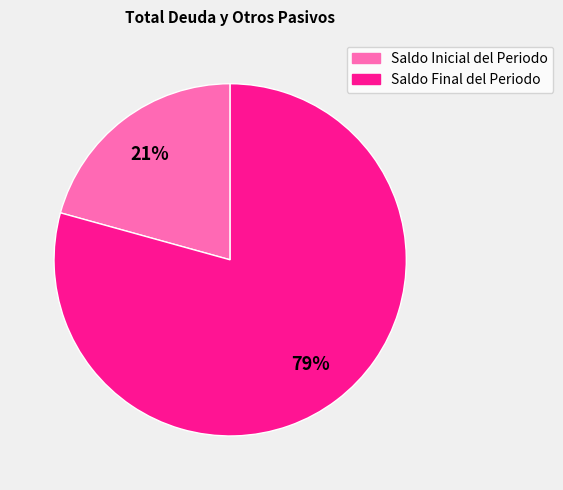

To the nearest percent, what is the average slice percentage?

50%